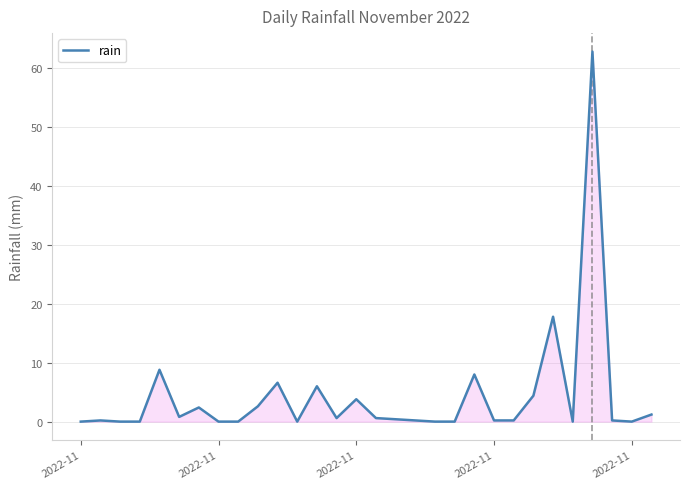

What is the difference between the maximum and minimum values?

62.8